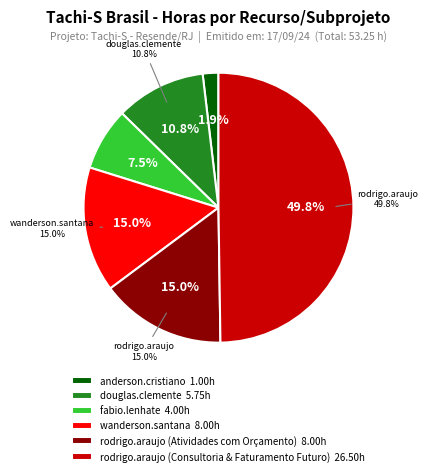

Combined, do anderson.cristiano and rodrigo.araujo (Atividades com Orçamento) account for over 50%?

No